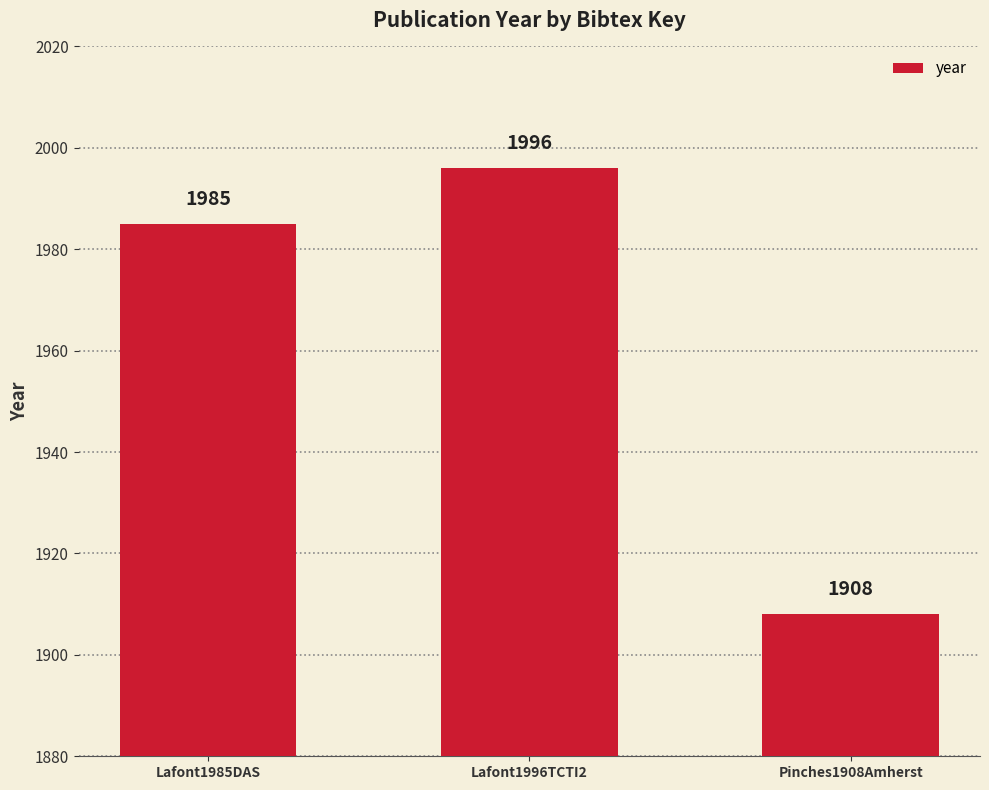

Between Pinches1908Amherst and Lafont1985DAS, which is larger?

Lafont1985DAS